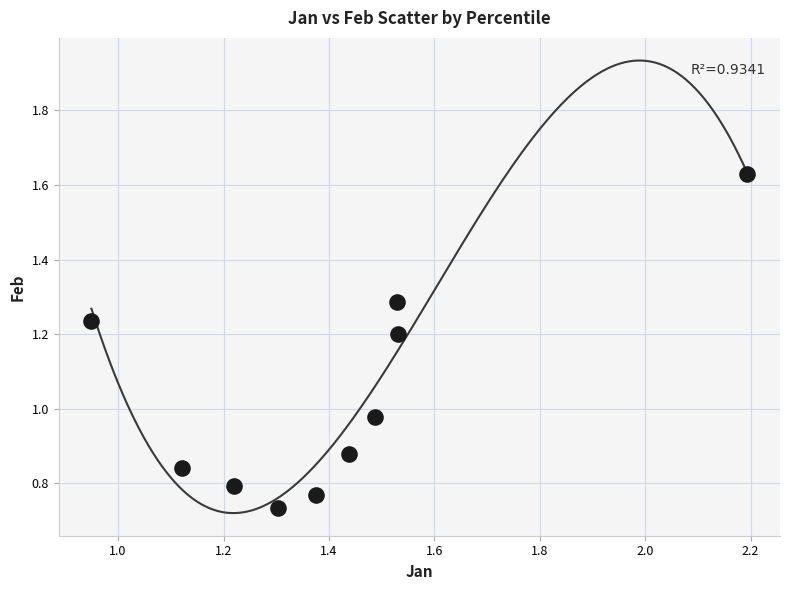

What is the average X value?

1.4